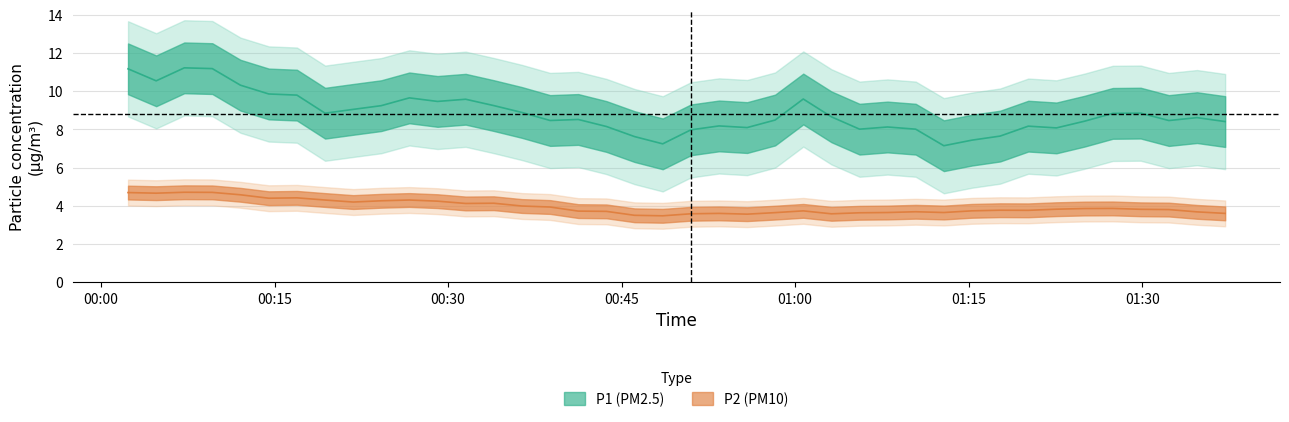

How many interior local peaks does the P1 series have?

13